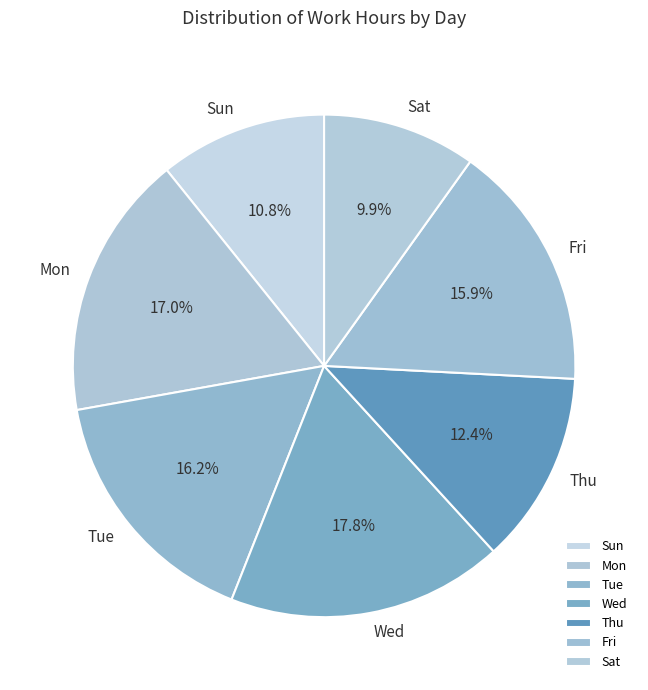

What is the total percentage of Sat and Tue?

26.1%